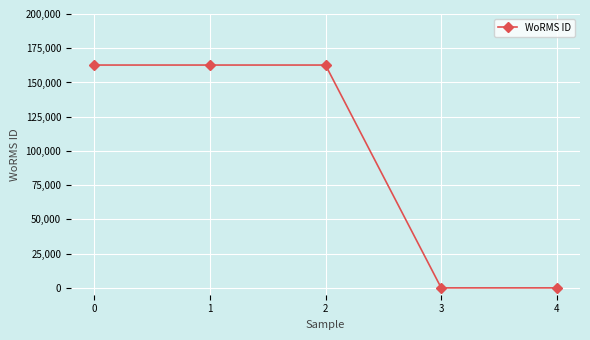

Count the values in the range 0 to 162725.

5